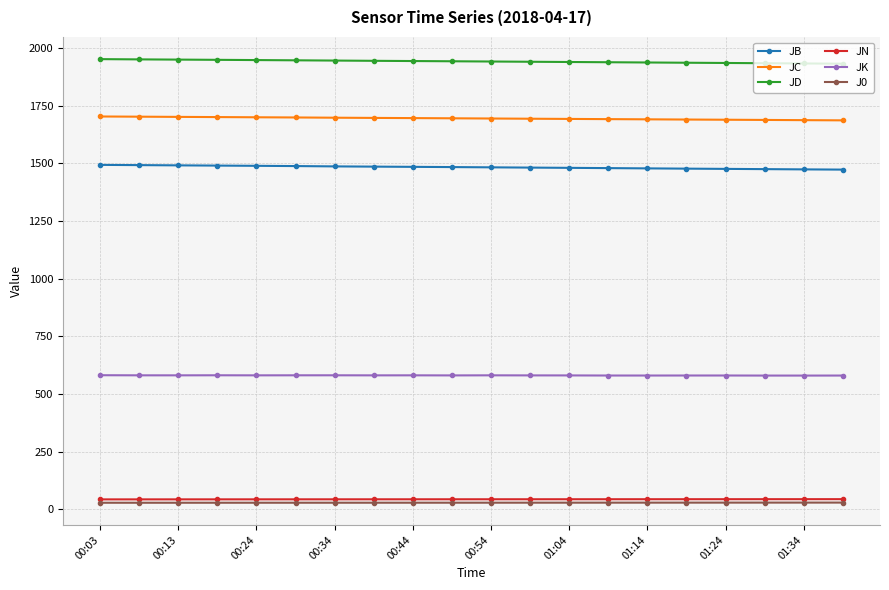

How many lines are shown in the chart?

6